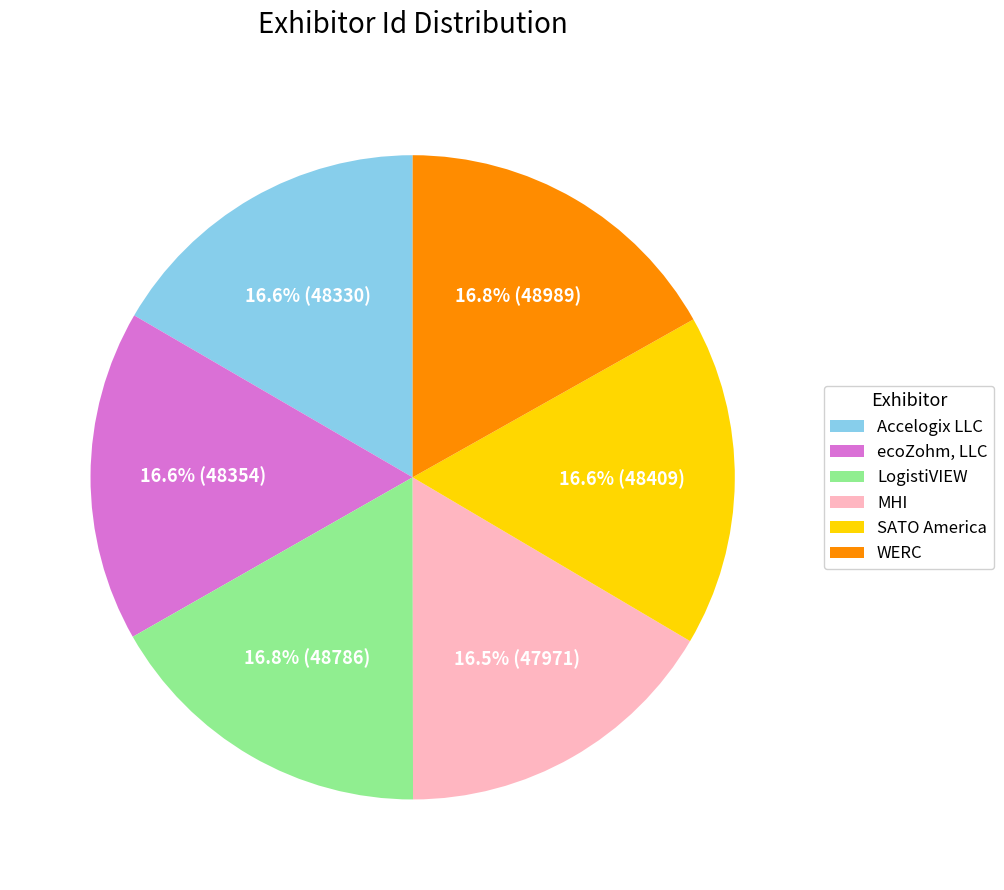

What is the ratio of the value at WERC to the value at MHI?

1.0